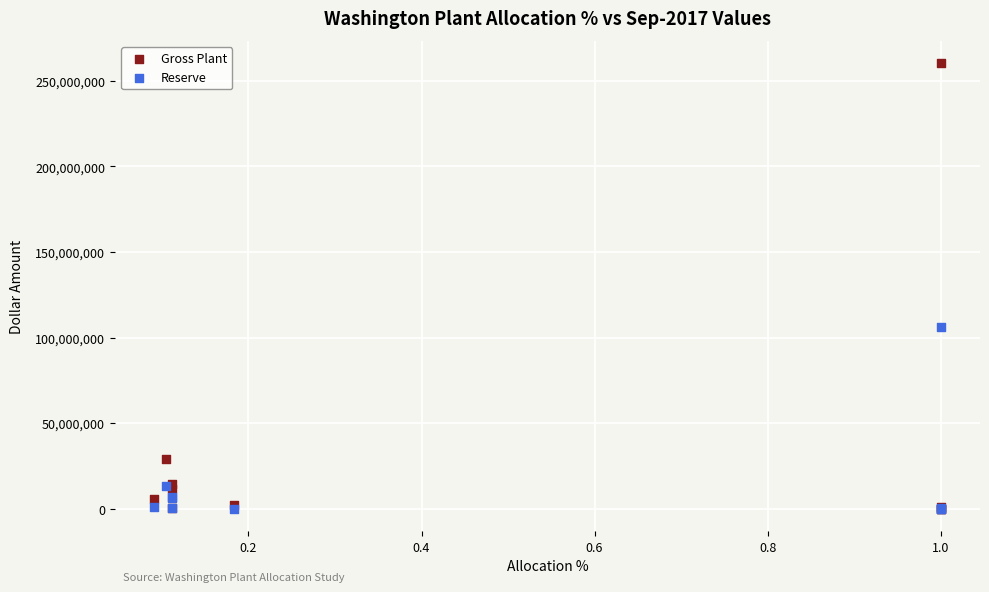

Which series reaches the maximum Y coordinate?

Gross Plant